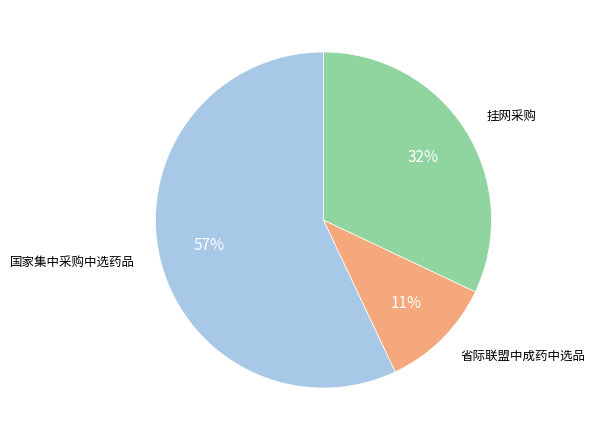

Is there a majority slice in this chart?

Yes